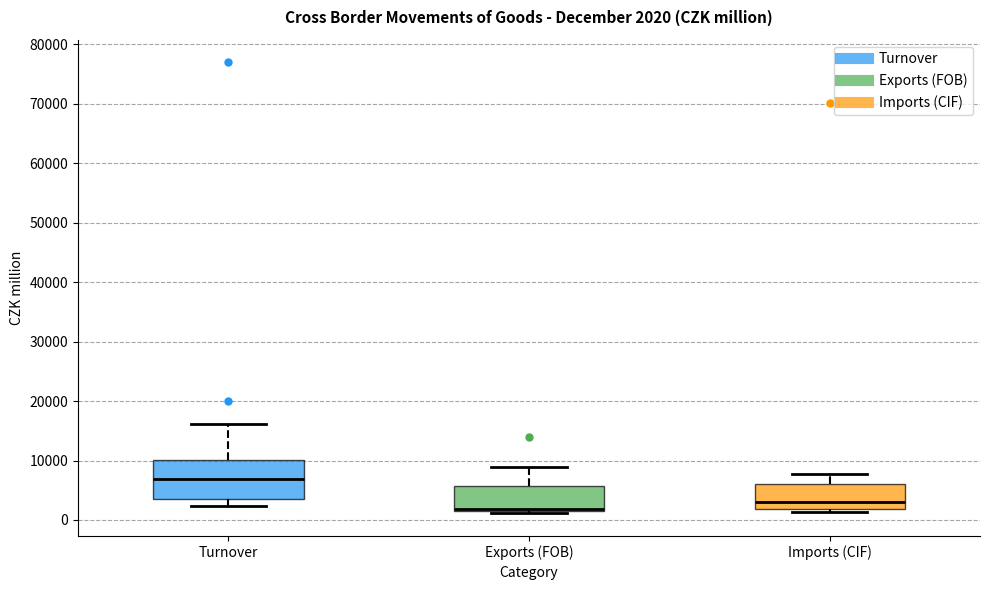

Which box's median line is the lowest?

Exports (FOB)